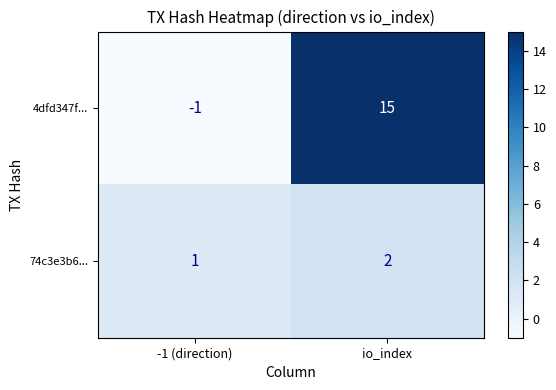

True or false: 4dfd347f... has a value of -1 at -1 (direction).

True